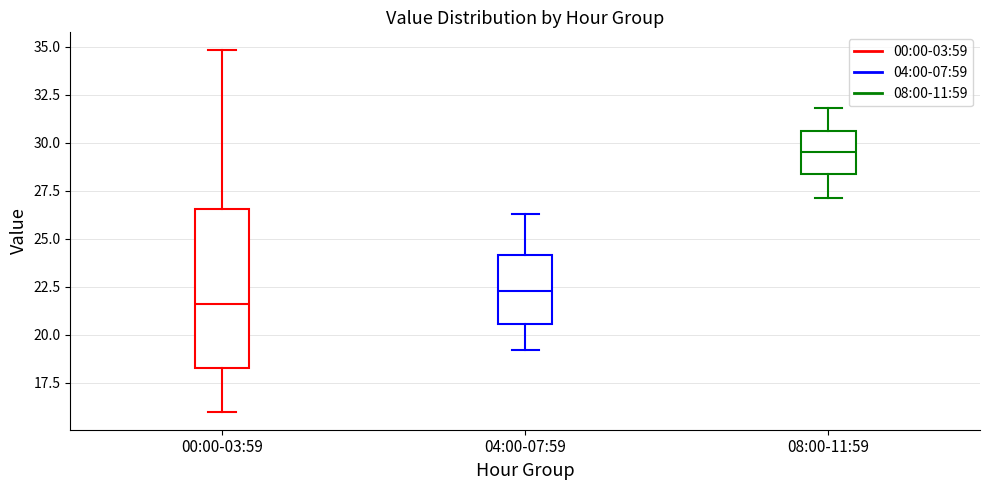

Which box is the tallest, from its lower edge to its upper edge?

00:00-03:59